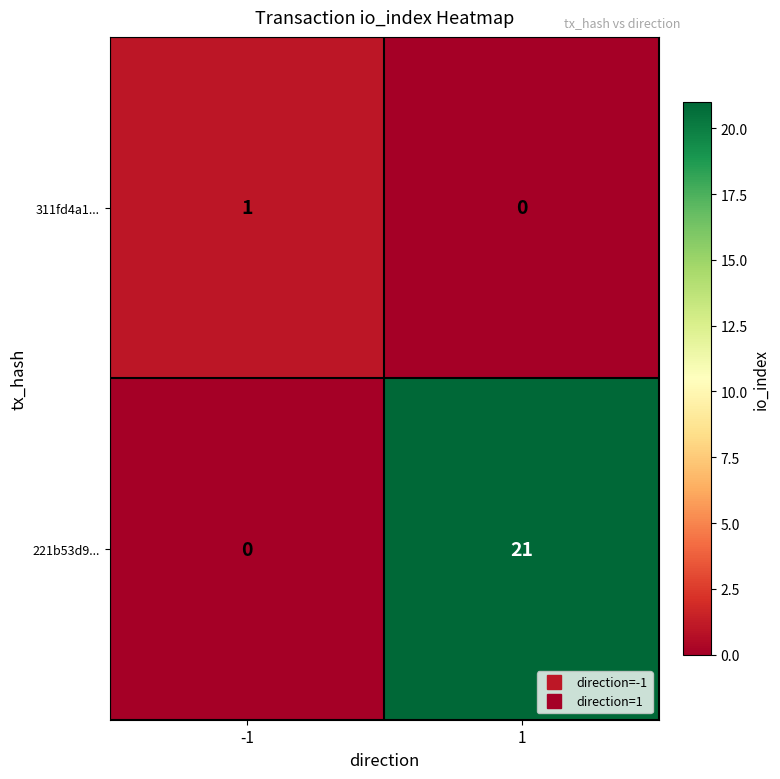

The value of 221b53d9... at -1 is 12. True or false?

False